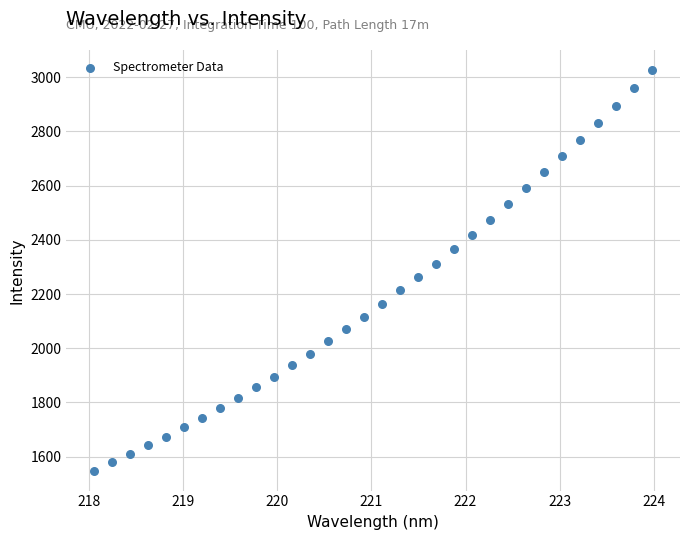

What is the range of X values (max minus min)?

5.9